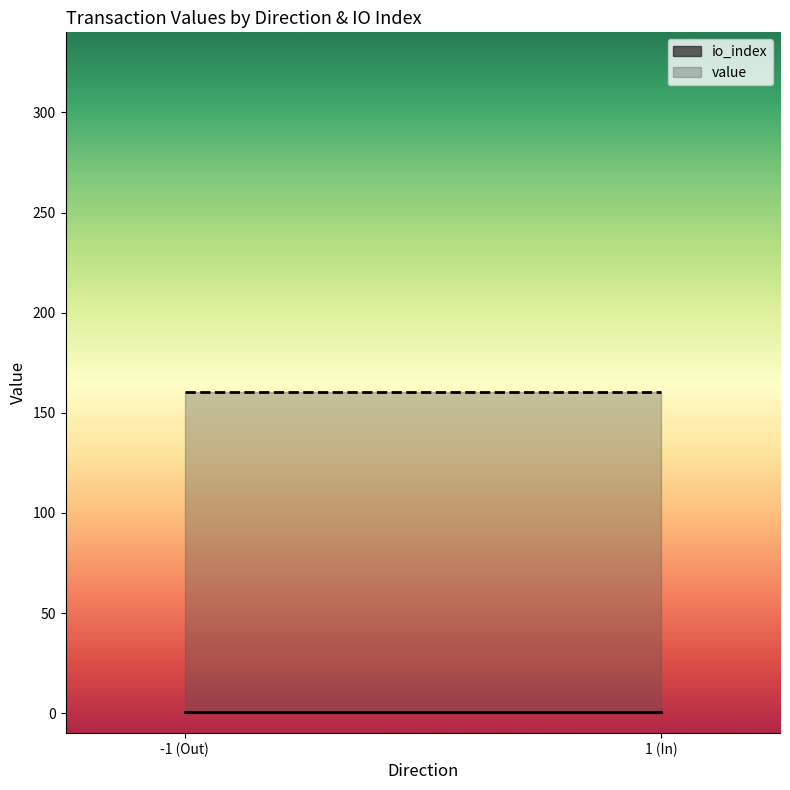

What is the sum of all io_index values?

2.0